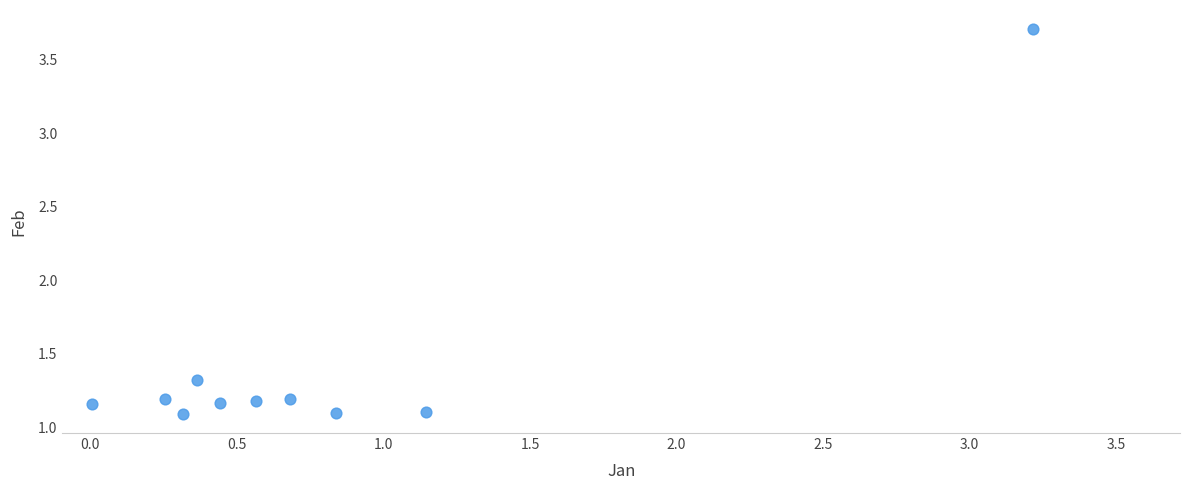

What Y value in the scatter plot is closest to 2?

1.3